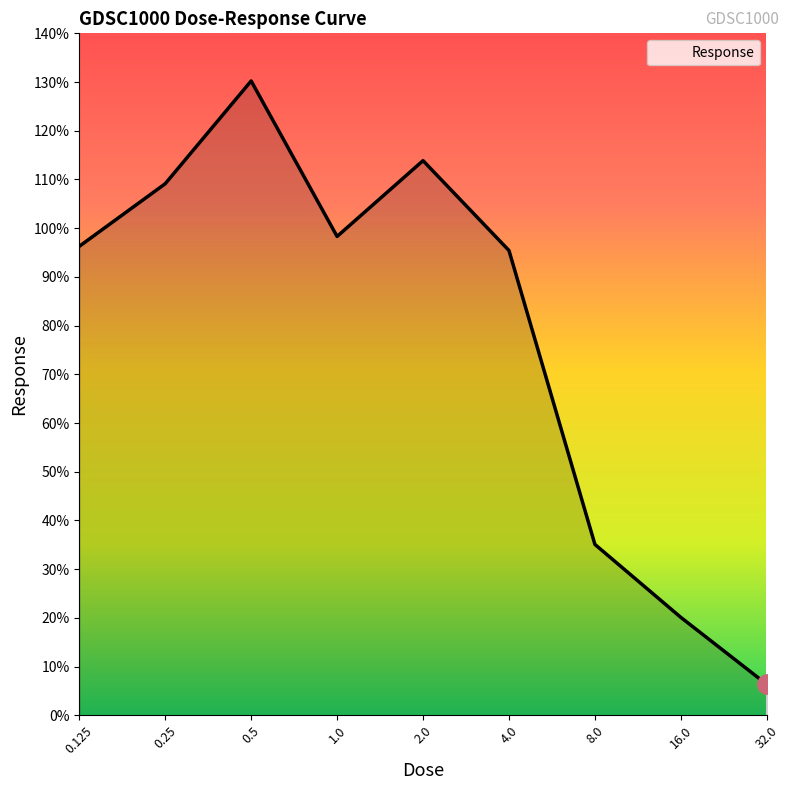

How many lines are shown in the chart?

1